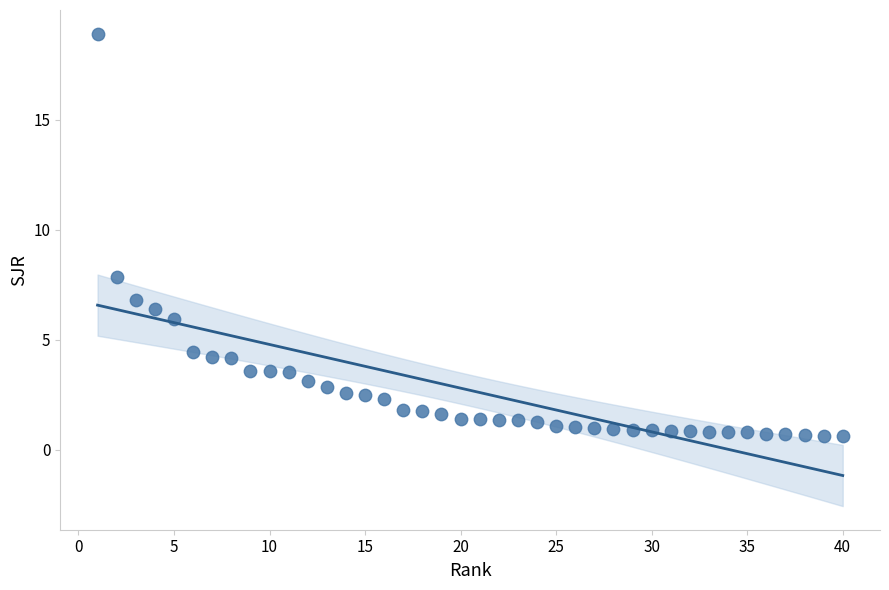

What Y value in the scatter plot is closest to 9?

7.9